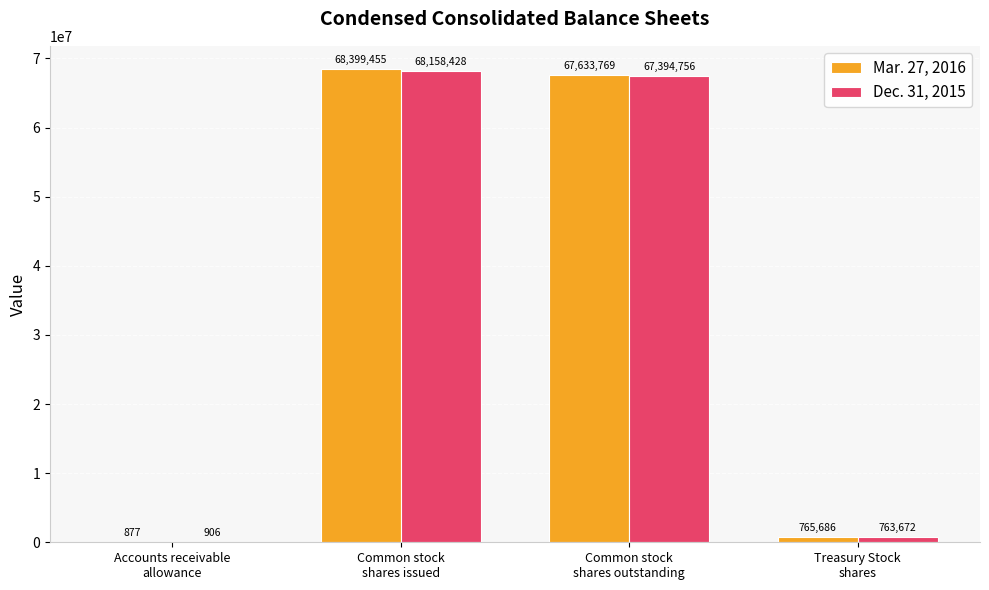

Reading left to right, extract all data points from this chart.

Mar. 27, 2016: Accounts receivable
allowance=877	Common stock
shares issued=68399455	Common stock
shares outstanding=67633769	Treasury Stock
shares=765686
Dec. 31, 2015: Accounts receivable
allowance=906	Common stock
shares issued=68158428	Common stock
shares outstanding=67394756	Treasury Stock
shares=763672